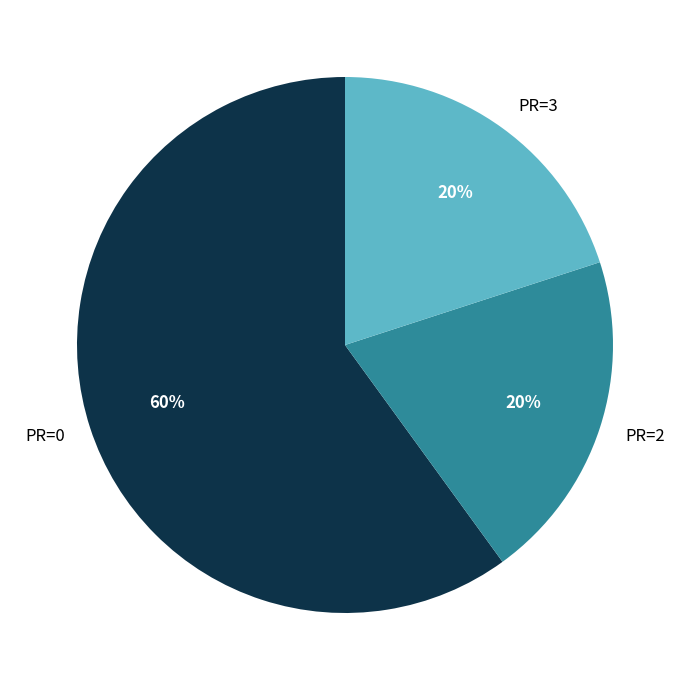

Which slice is the largest?

PR=0